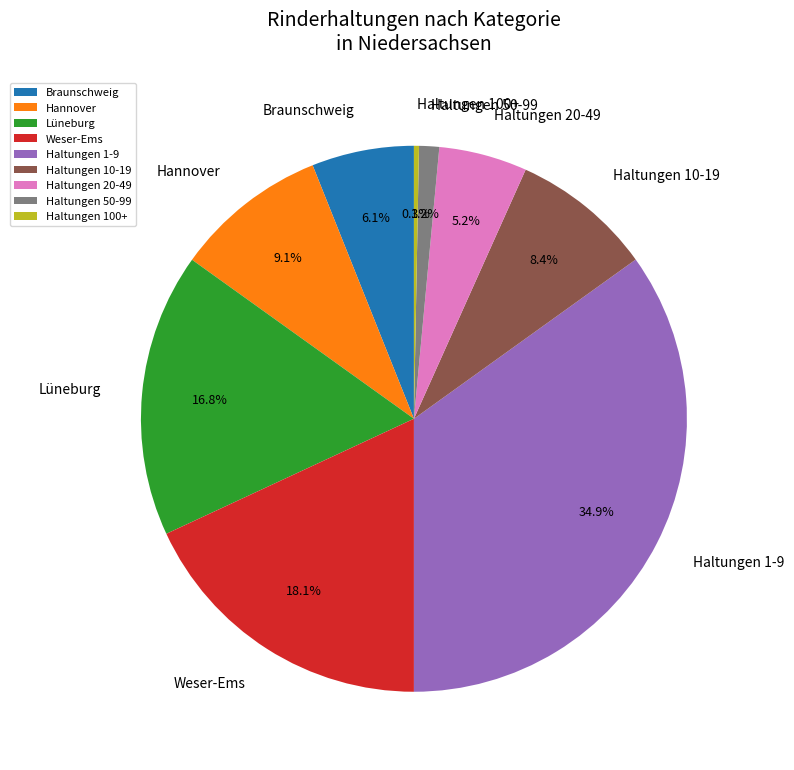

True or false: Haltungen 100+ accounts for 0% of the total.

True